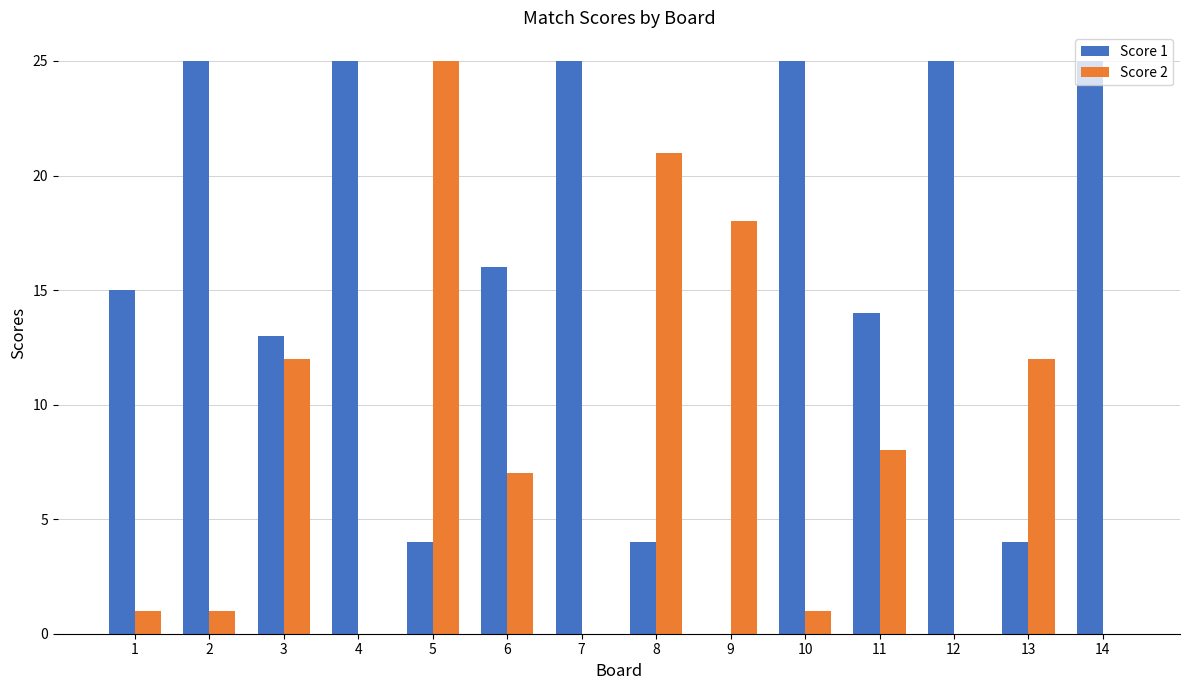

True or false: Score 1 has a value of 33 at 12.

False